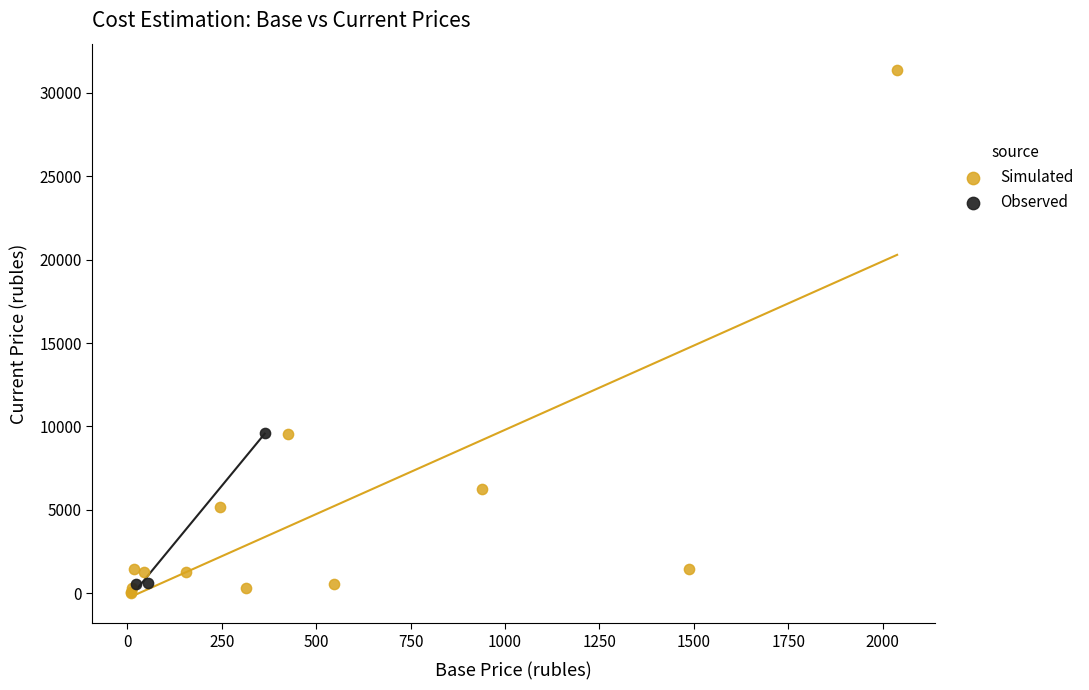

What are all the series names shown in the legend?

Simulated, Observed